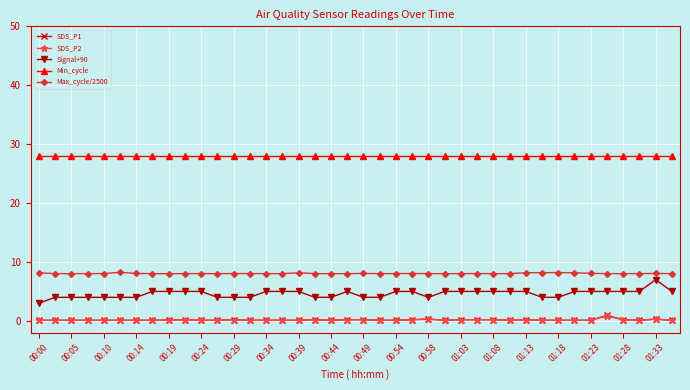

What is the value of the Max_cycle/2500 point at the 40th from the left?

8.0